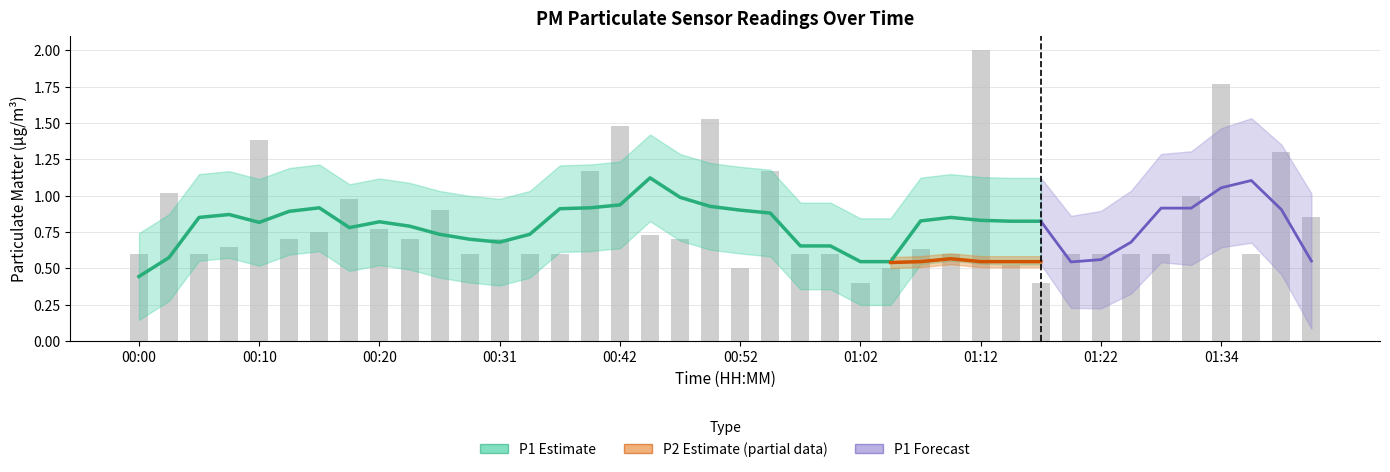

What is the change in value from 00:54 to 01:39?

+0.1